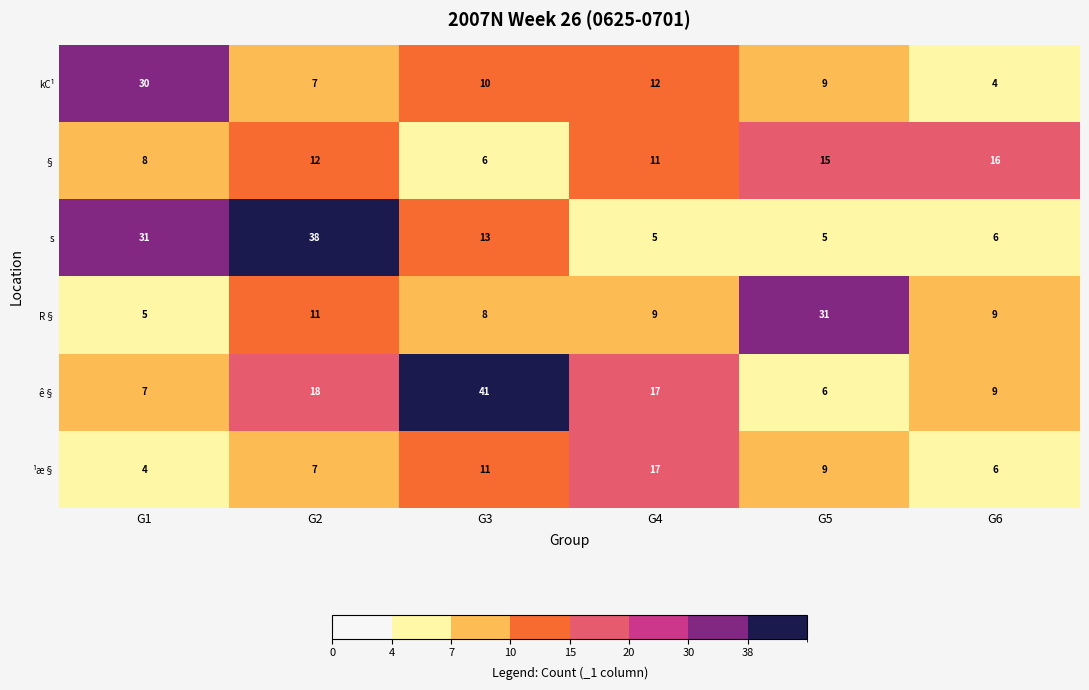

At which category is the sum across all series the highest?

G2